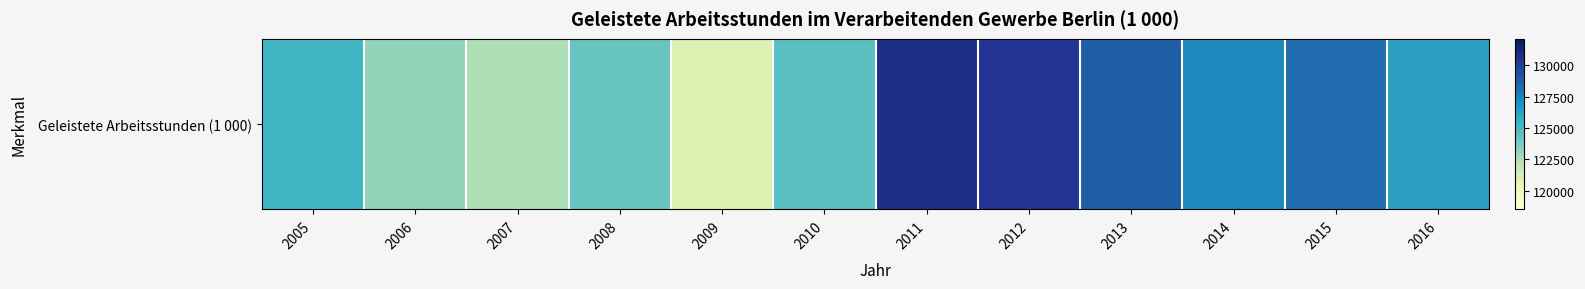

At which label does the data first exceed 126370?

2011